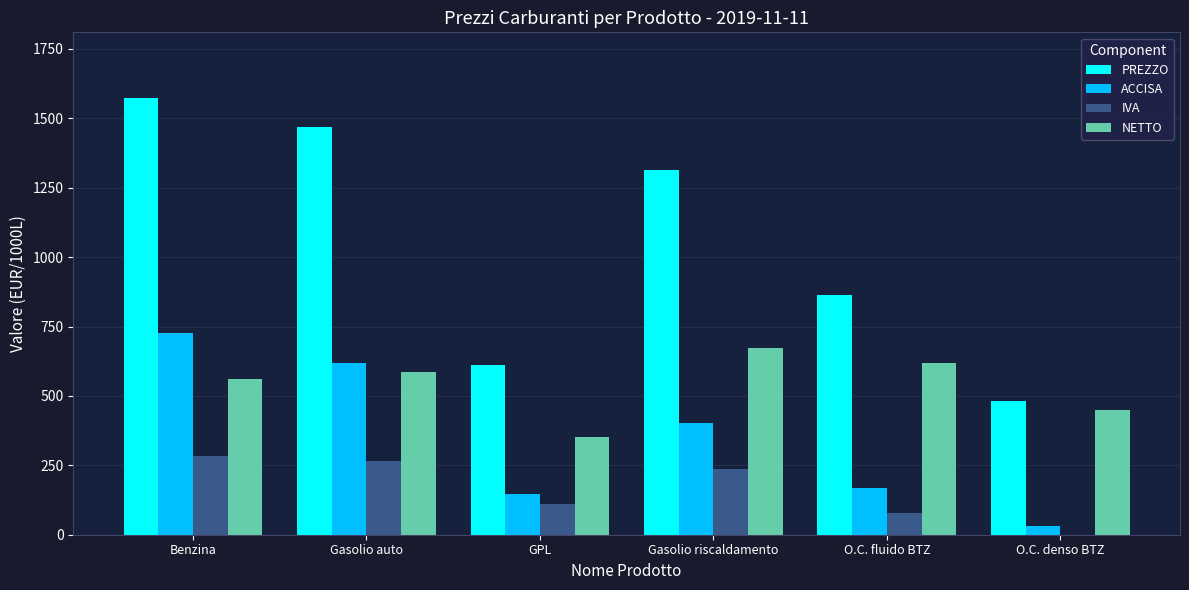

Count the number of categories in the chart.

6